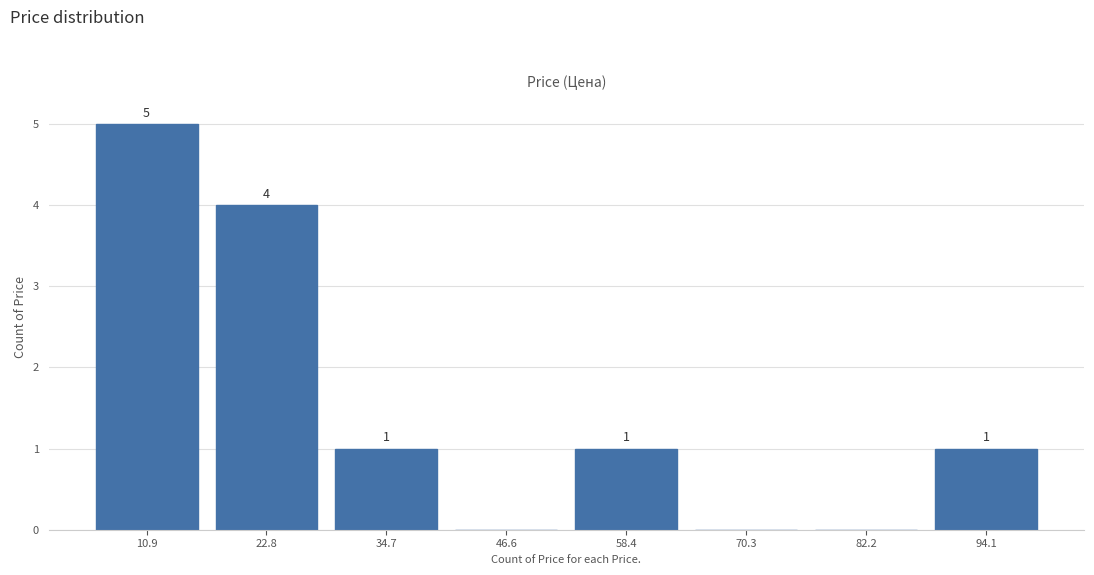

Over which range of the x-axis is the bar tallest?

6 to 16